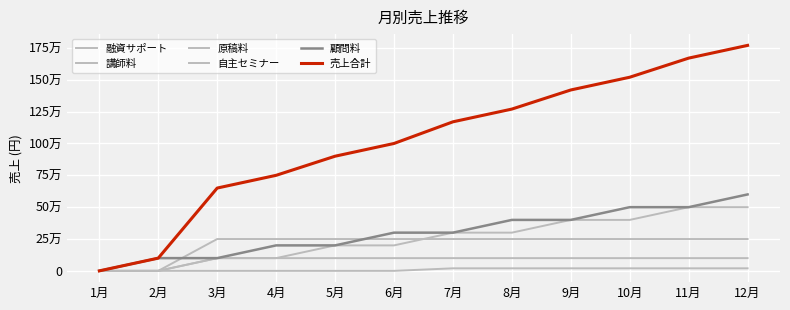

Rank the categories by 売上合計 value from lowest to highest.

1月, 2月, 3月, 4月, 5月, 6月, 7月, 8月, 9月, 10月, 11月, 12月